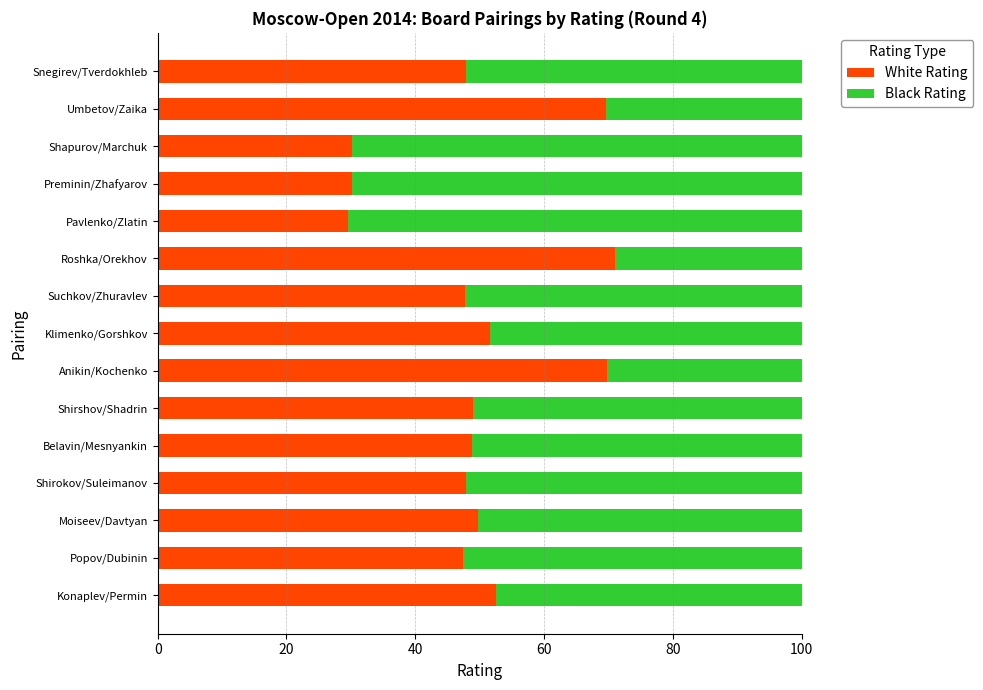

What is the maximum value for White Rating?

71.0